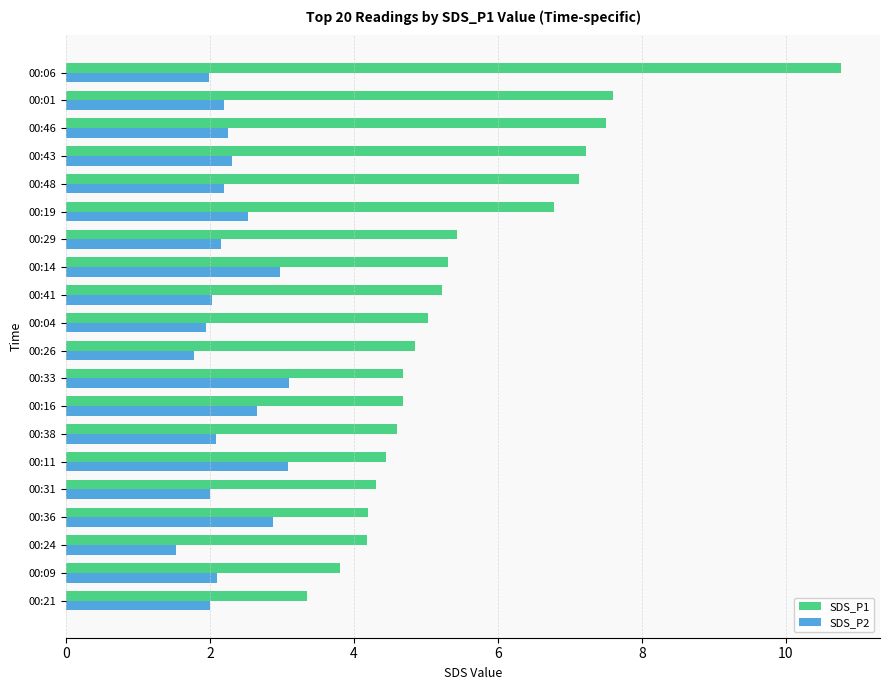

Is it true that SDS_P1 equals 11.2 at 00:19?

False